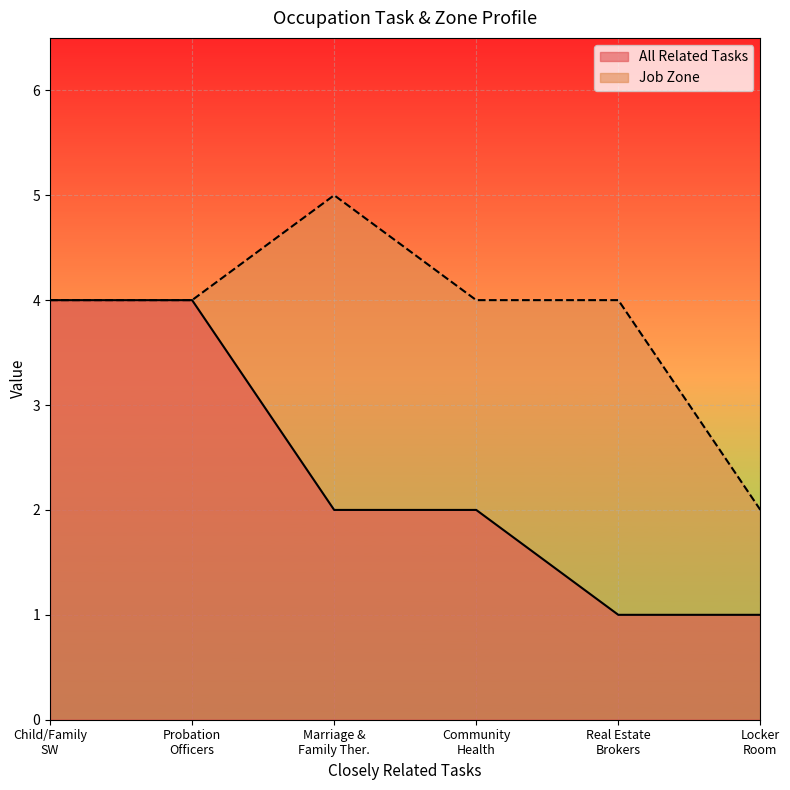

How many data points does each series have?

6